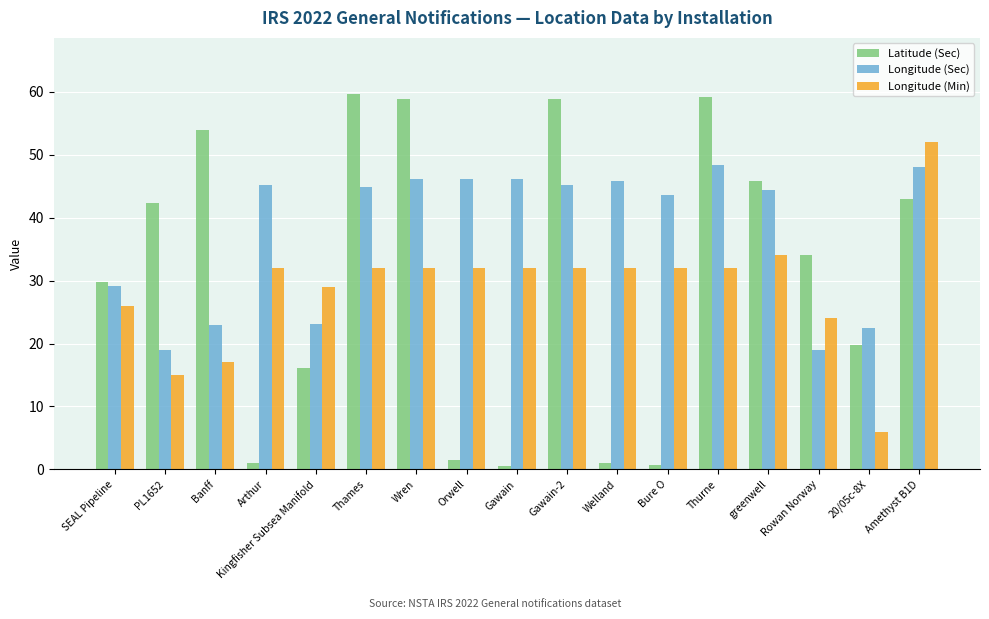

What is the average value of the Latitude (Sec) series?

30.9